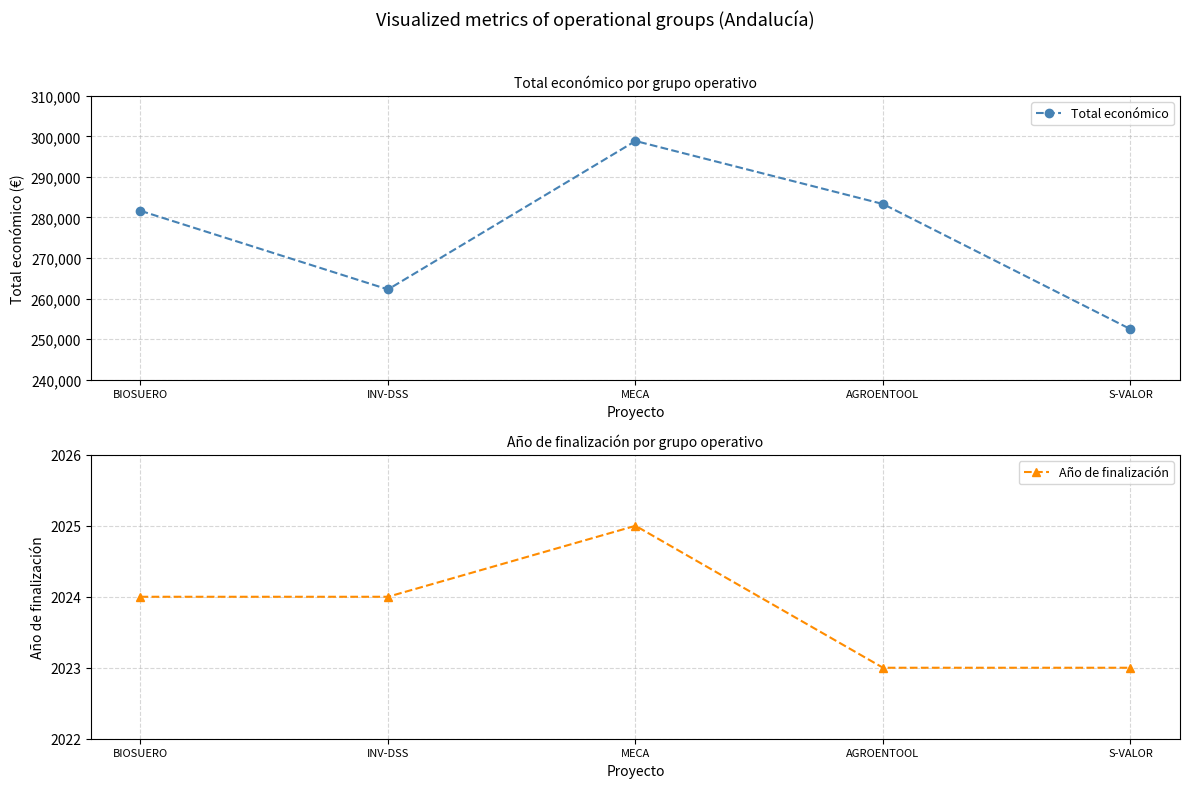

Where is Año de finalización nearest to the value 2024?

BIOSUERO